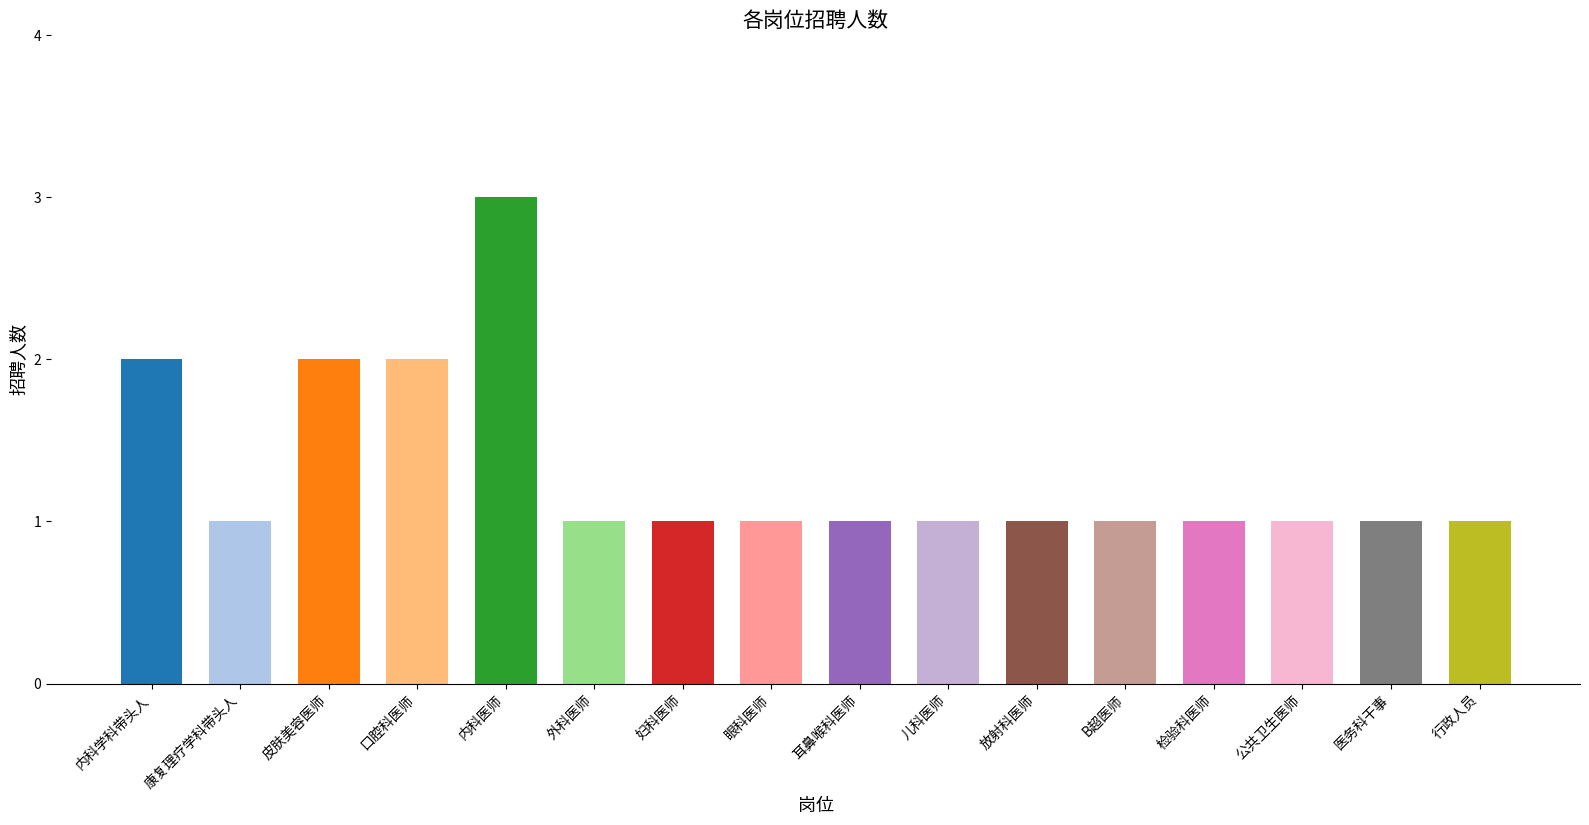

What is the sum of the values at 皮肤美容医师 and 口腔科医师?

4